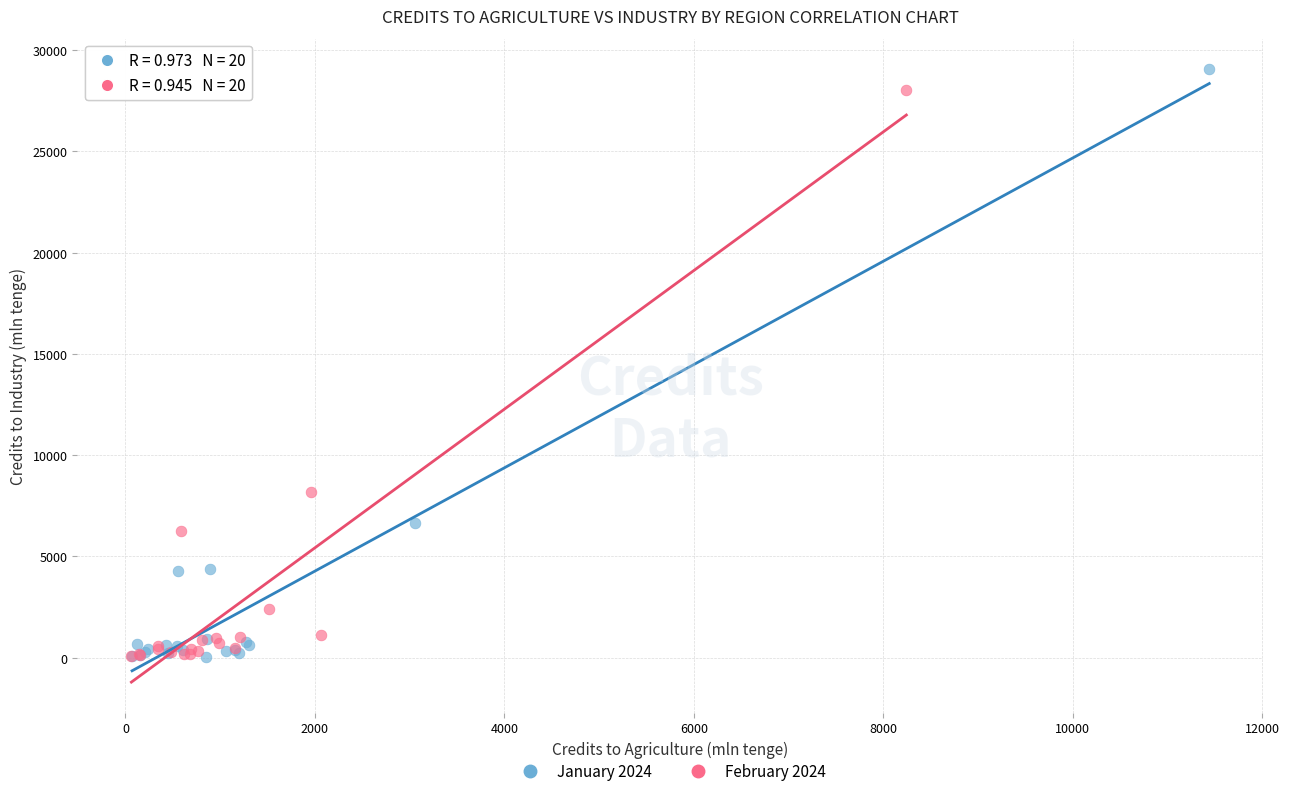

Which series has the widest spread of Y values?

January 2024